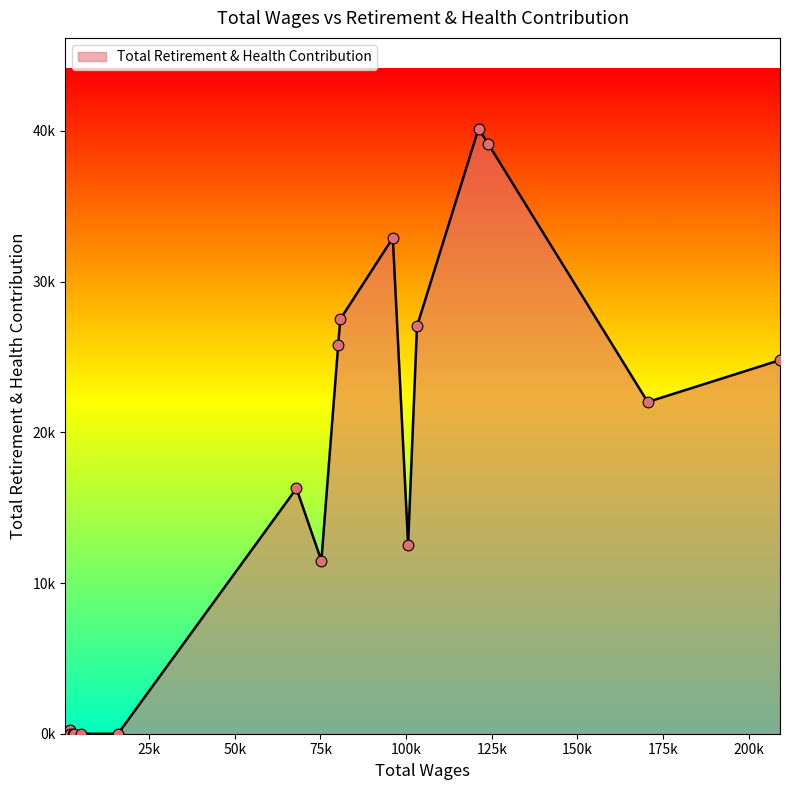

Is this an area chart (filled region under the line)?

Yes